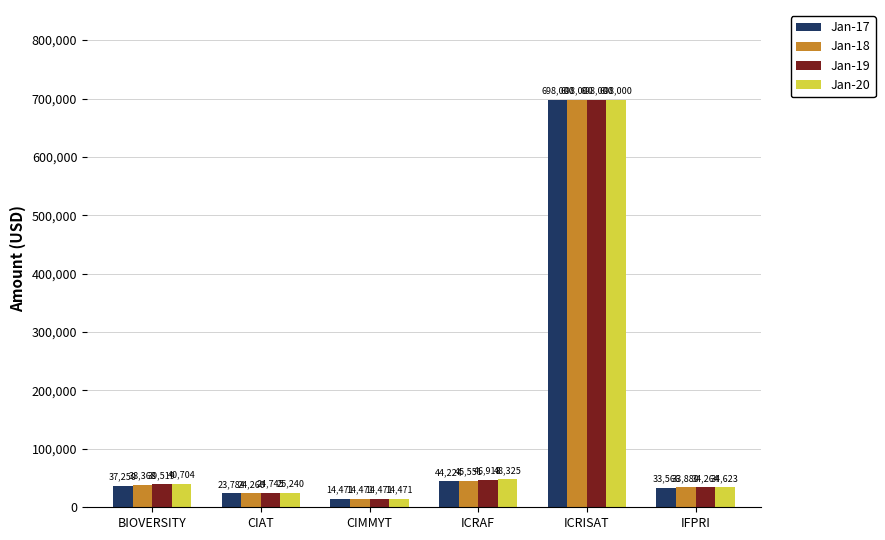

Between CIAT and ICRAF, which series saw the biggest shift?

Jan-20